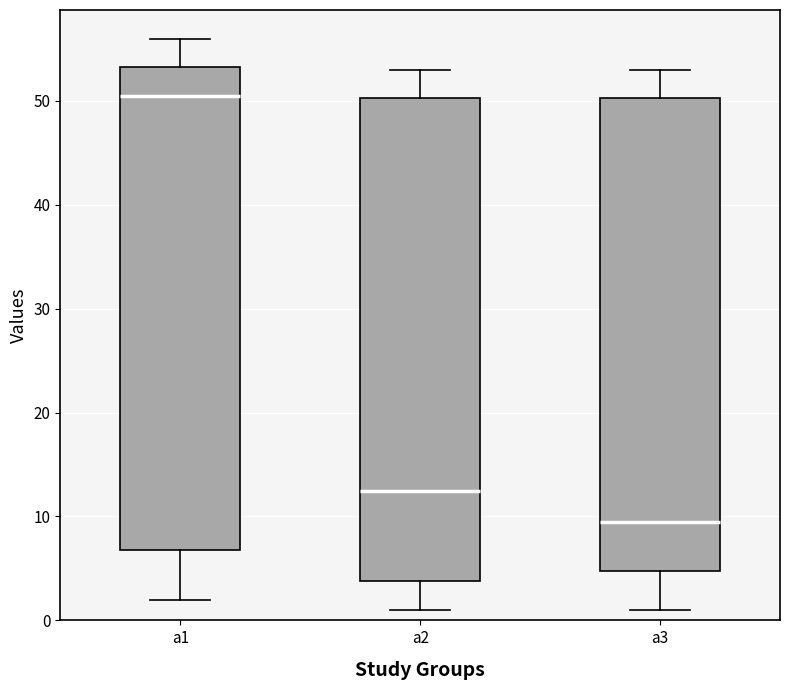

Reading left to right, read every box against the y-axis: the position of its median line, the range the box covers, and the ends of its whiskers. The values are not printed on the chart, so give them approximately, as read against the axis.

a1: median 51, box 7 to 53, whiskers 2 to 56
a2: median 13, box 4 to 50, whiskers 1 to 53
a3: median 10, box 5 to 50, whiskers 1 to 53